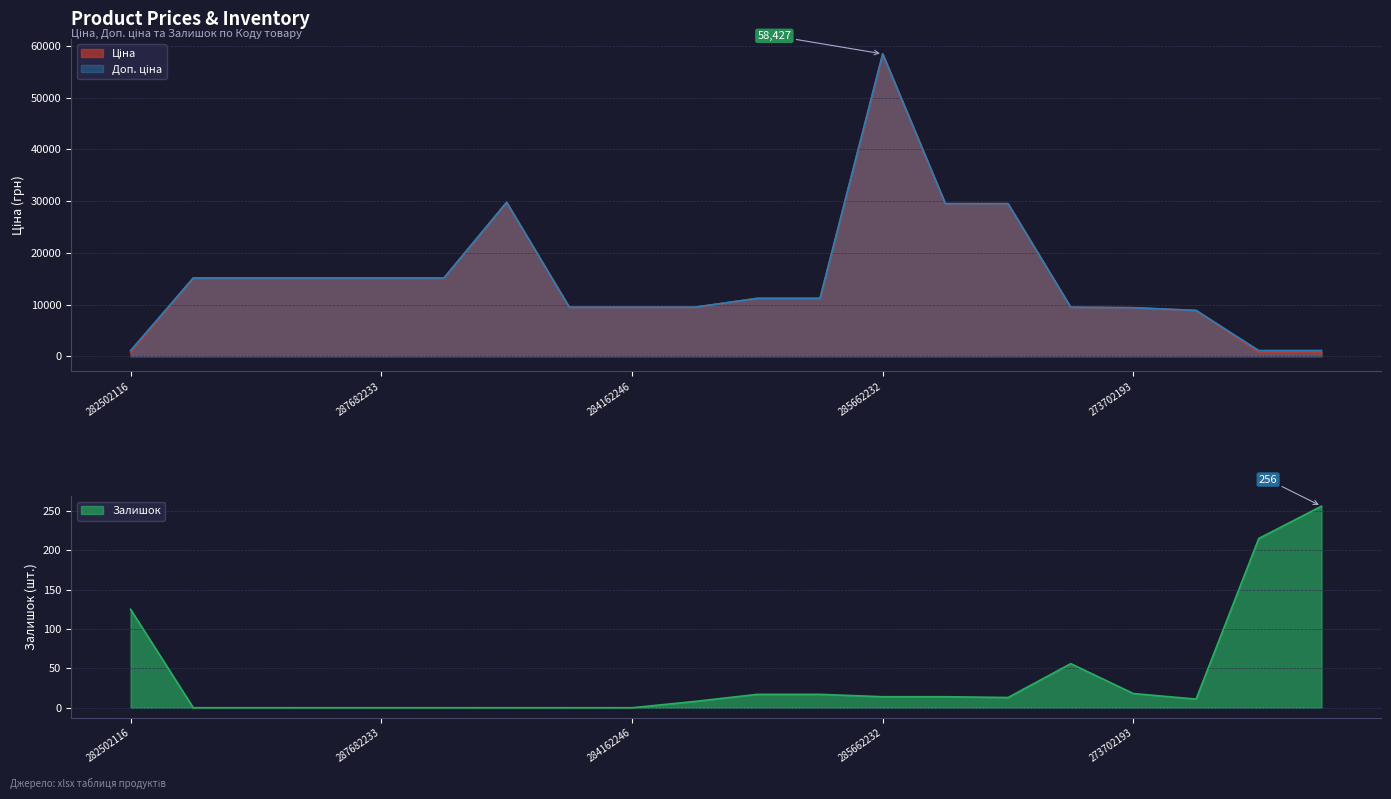

What is the average value of the Ціна series?

15187.5